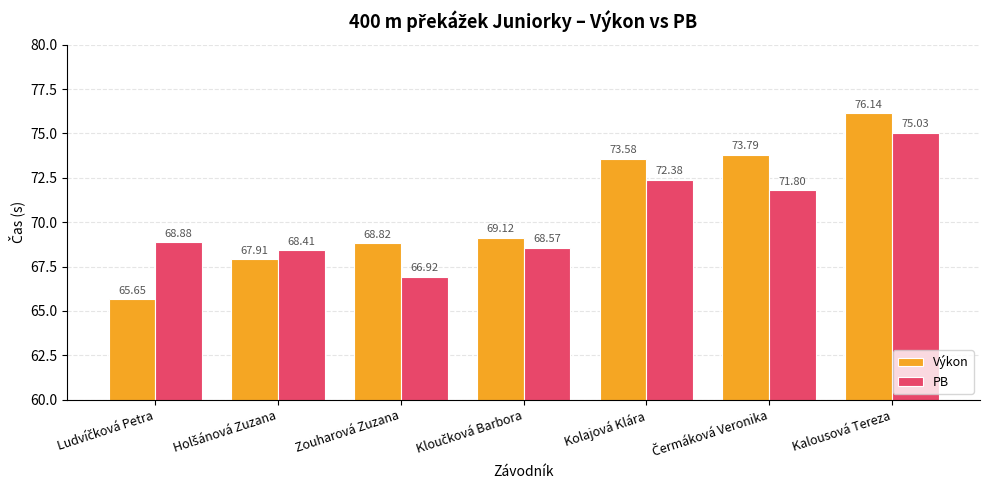

What is the greatest value displayed?

76.1